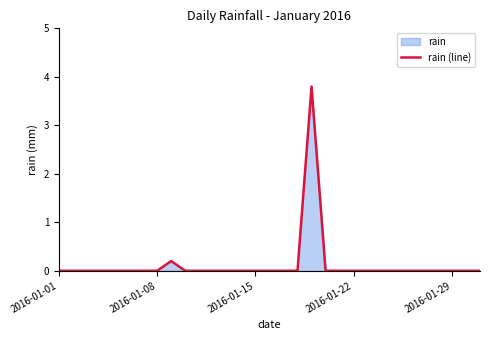

How many positive values are there?

2